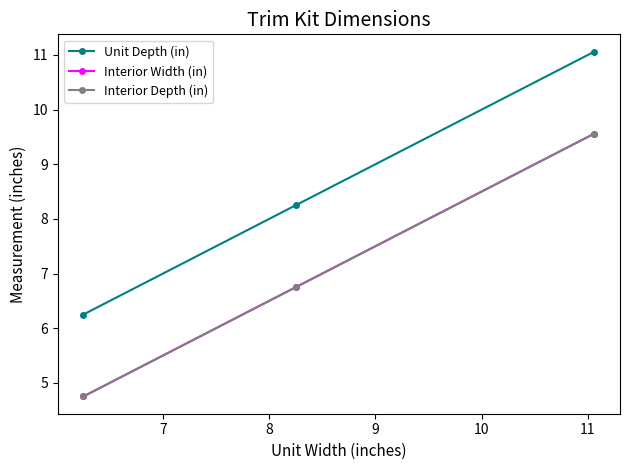

Reading right to left, what are all the values shown in this chart?

Unit Depth (in): 11.1	8.2	6.2
Interior Width (in): 9.6	6.8	4.8
Interior Depth (in): 9.6	6.8	4.8